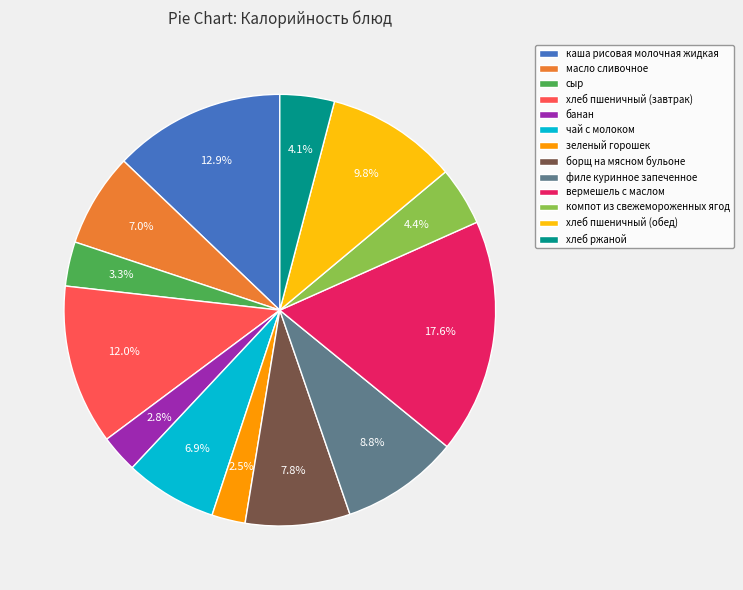

What is the total percentage of вермешель с маслом and зеленый горошек?

20.1%